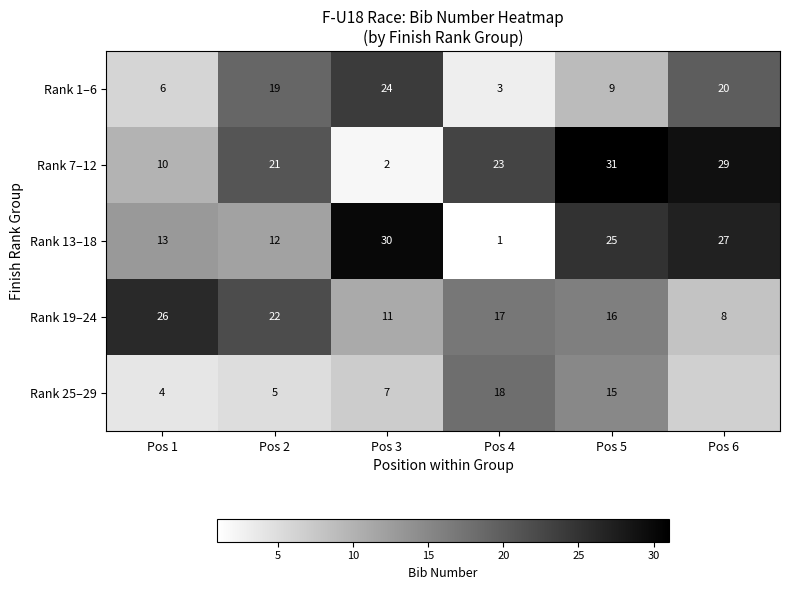

What is the smallest value displayed?

1.0